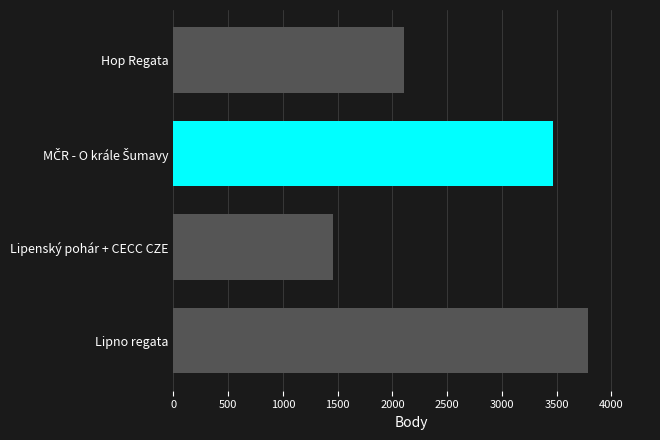

Count the number of data series in this chart.

1